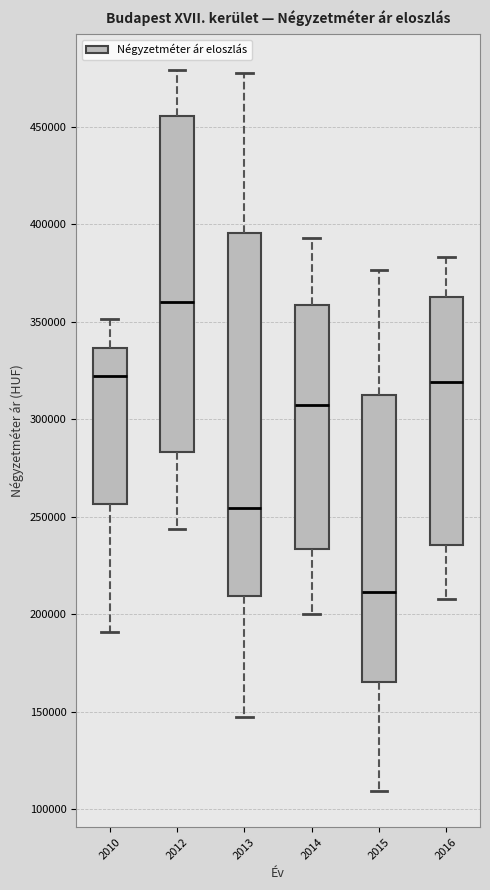

Which box's median line is the highest?

2012